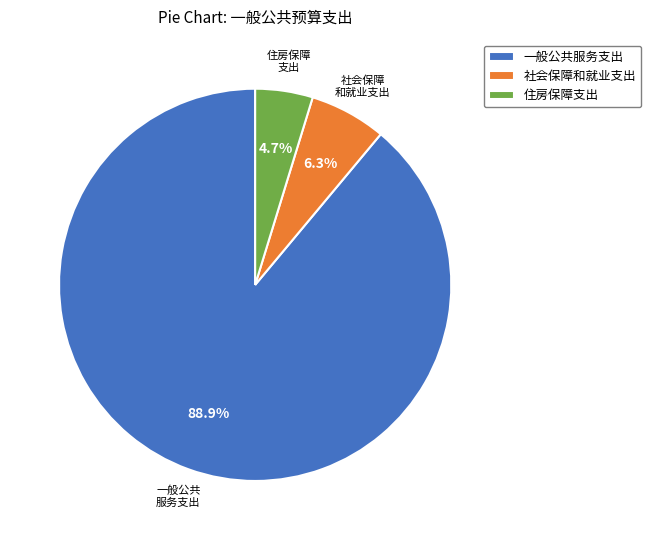

What is the total percentage of 一般公共服务支出 and 社会保障和就业支出?

95.3%